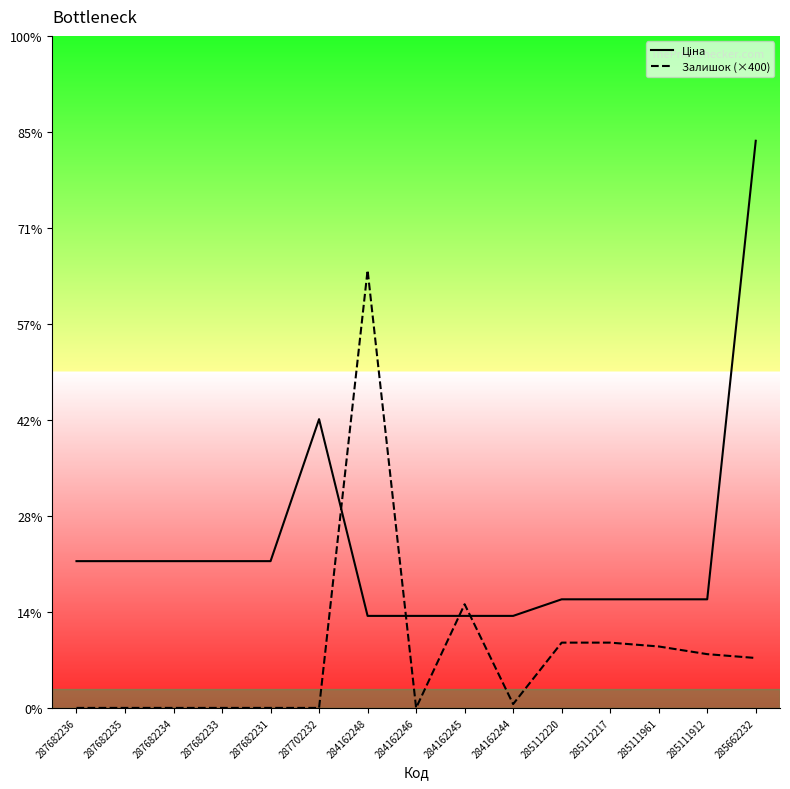

Reading right to left, what are all the values shown in this chart?

Ціна: 59075.7	11312.5	11312.5	11312.5	11312.5	9585.4	9585.4	9585.4	9585.4	30077.8	15288.0	15288.0	15288.0	15288.0	15288.0
Залишок (×400): 5200.0	5600.0	6400.0	6800.0	6800.0	400.0	10800.0	0.0	45600.0	0.0	0.0	0.0	0.0	0.0	0.0